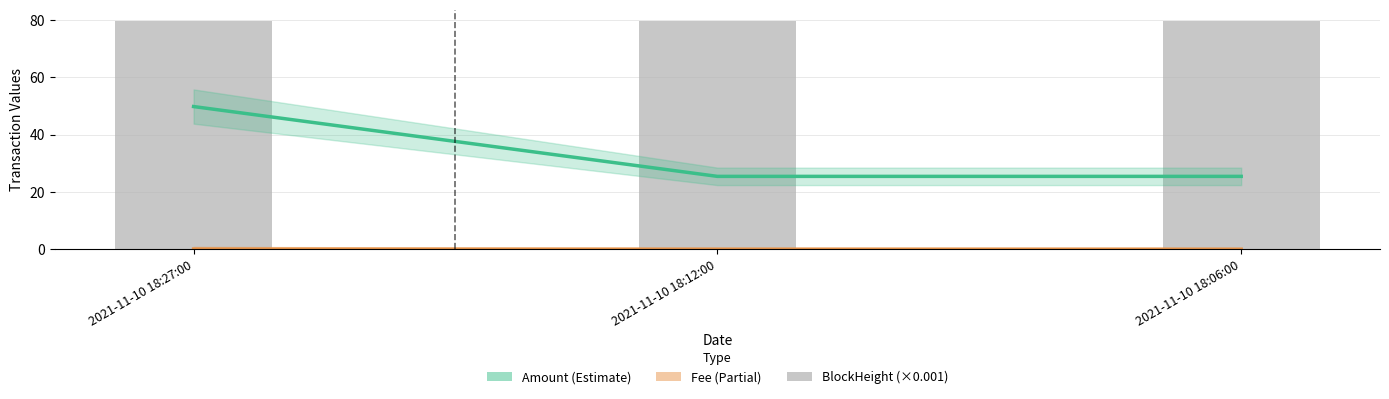

Are the bars grouped side by side (vs. stacked)?

Yes